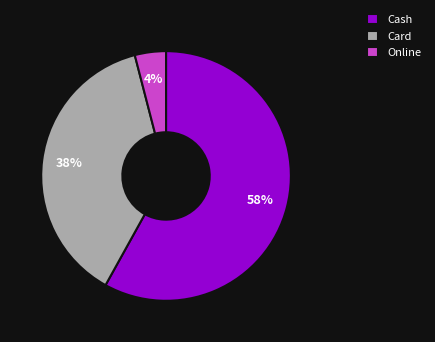

Count the number of slices in the pie.

3